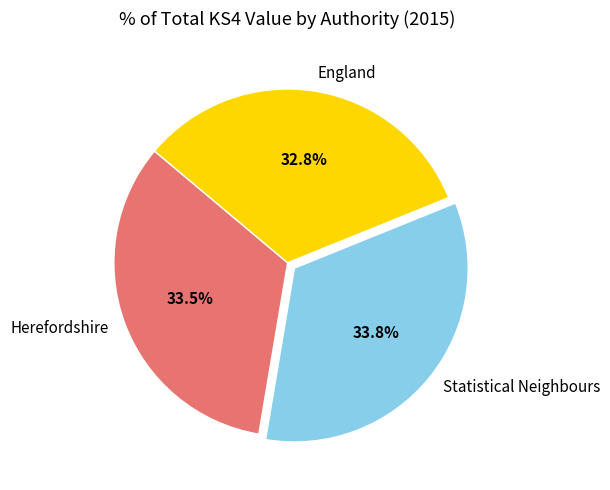

Which category has the smallest portion of the pie?

England